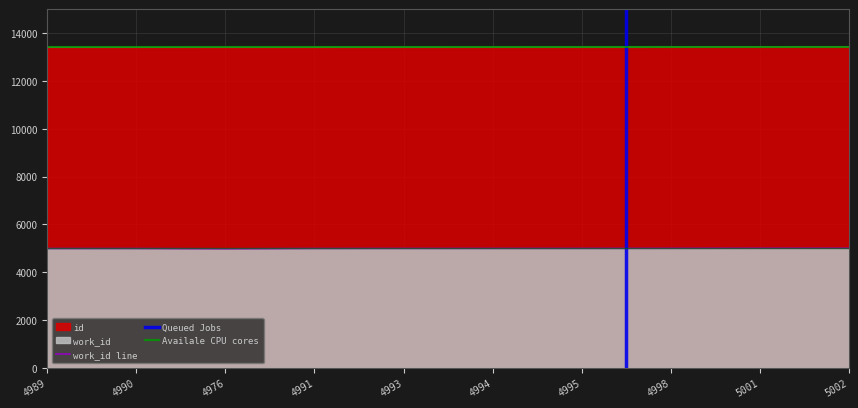

What is the smallest value displayed?

4976